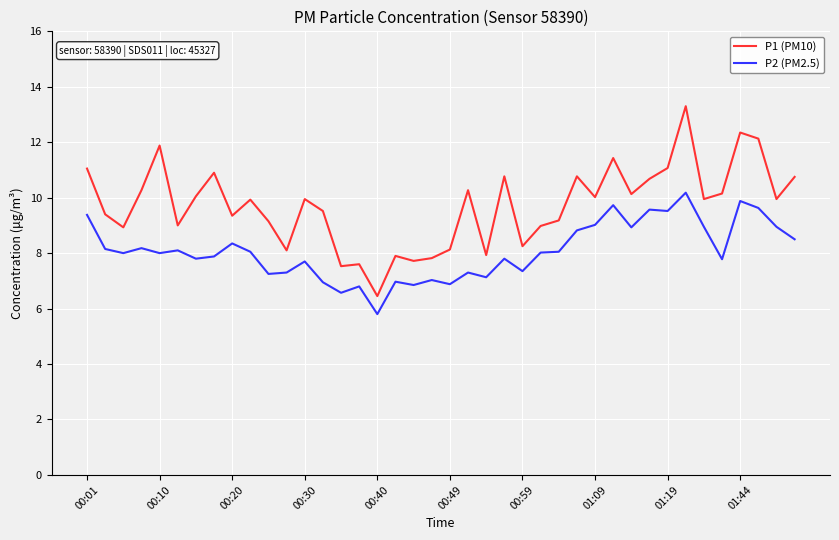

Which series has the largest total across all categories?

P1 (PM10)